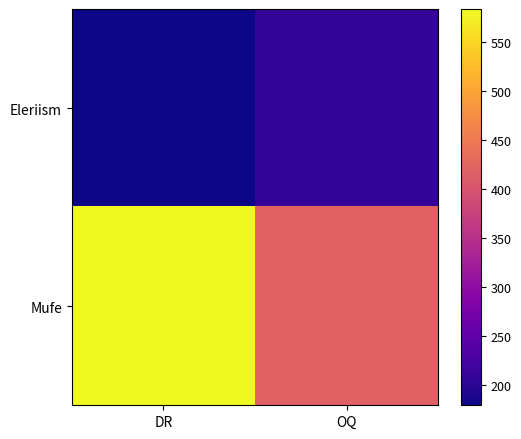

Reading left to right, list all the values displayed in this chart.

Eleriism: DR=179	OQ=207
Mufe: DR=584	OQ=419